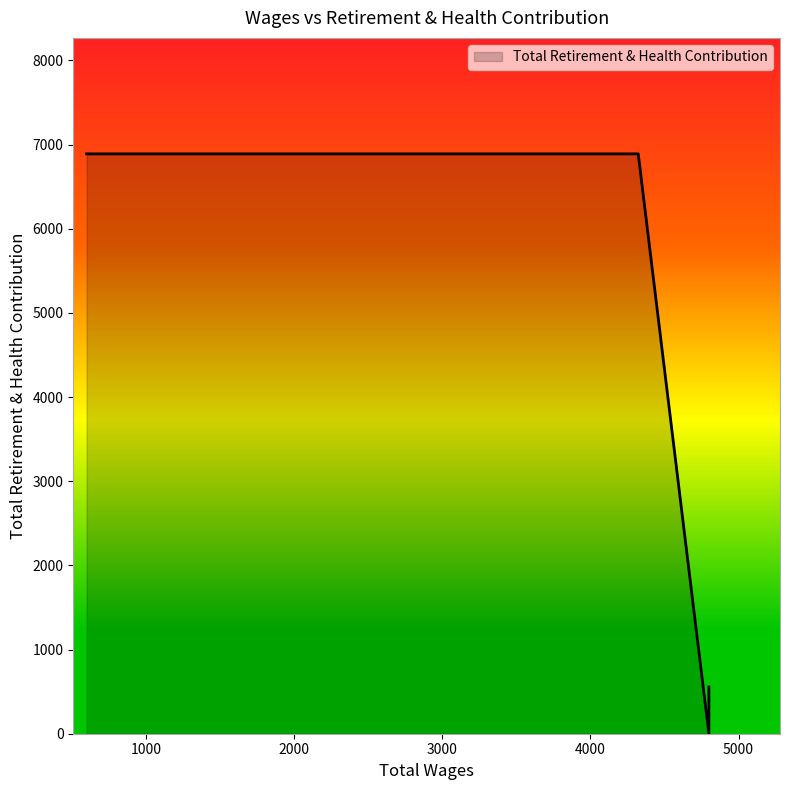

True or false: the data has more than 1 interior local peaks.

False